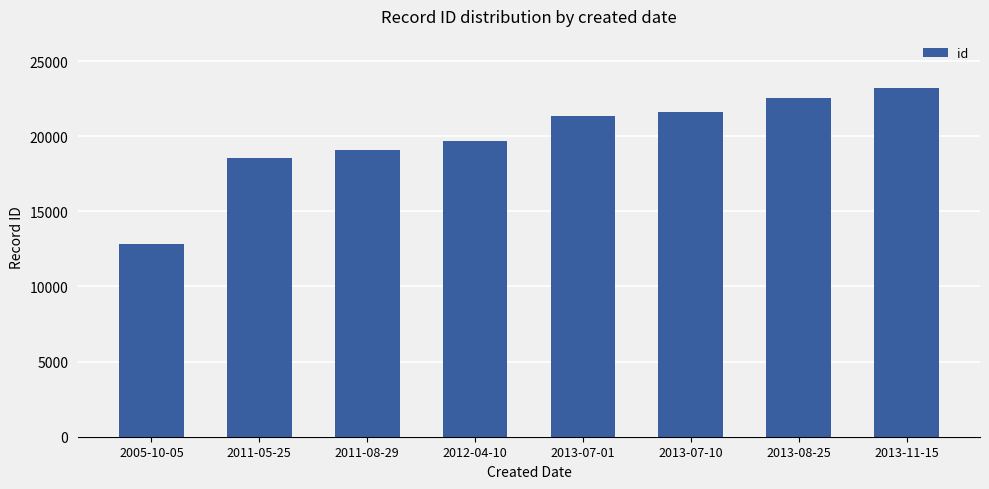

Which category has the highest value across all series?

2013-11-15